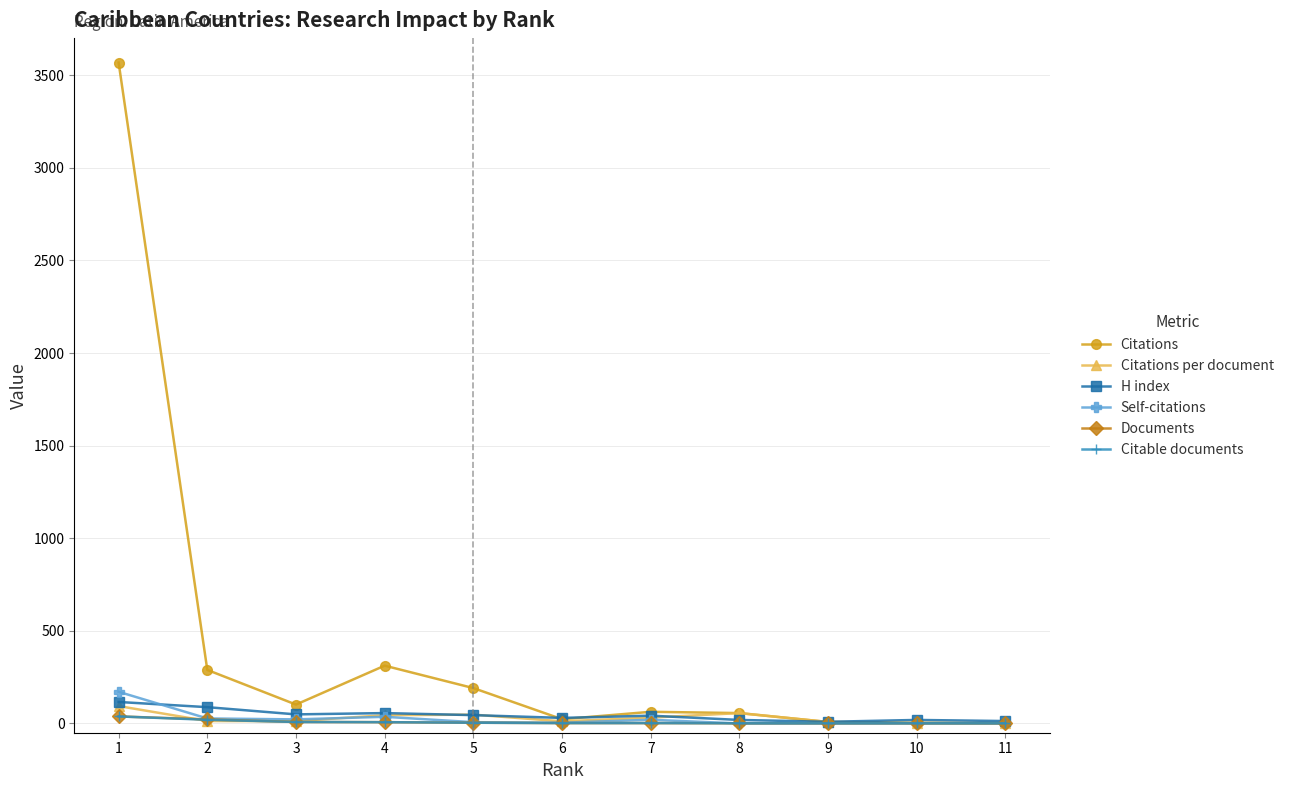

Count the number of data series in this chart.

6